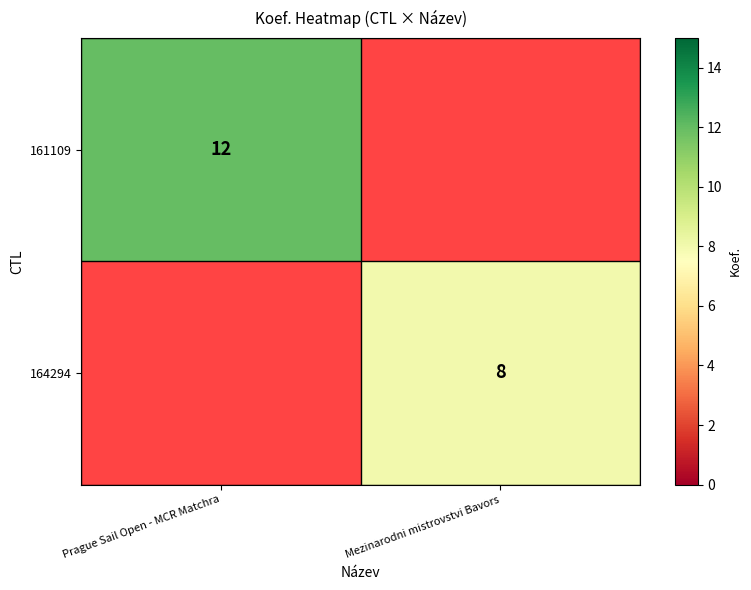

What is the minimum value shown in the chart?

8.0